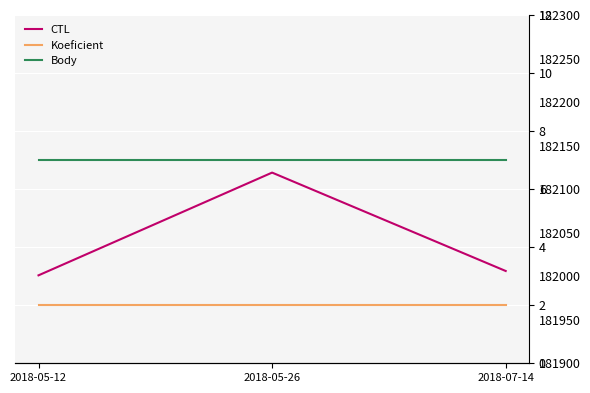

Reading right to left, what are all the values shown in this chart?

Koeficient: 2	2	2
Body: 7	7	7
CTL: 182006	182119	182001